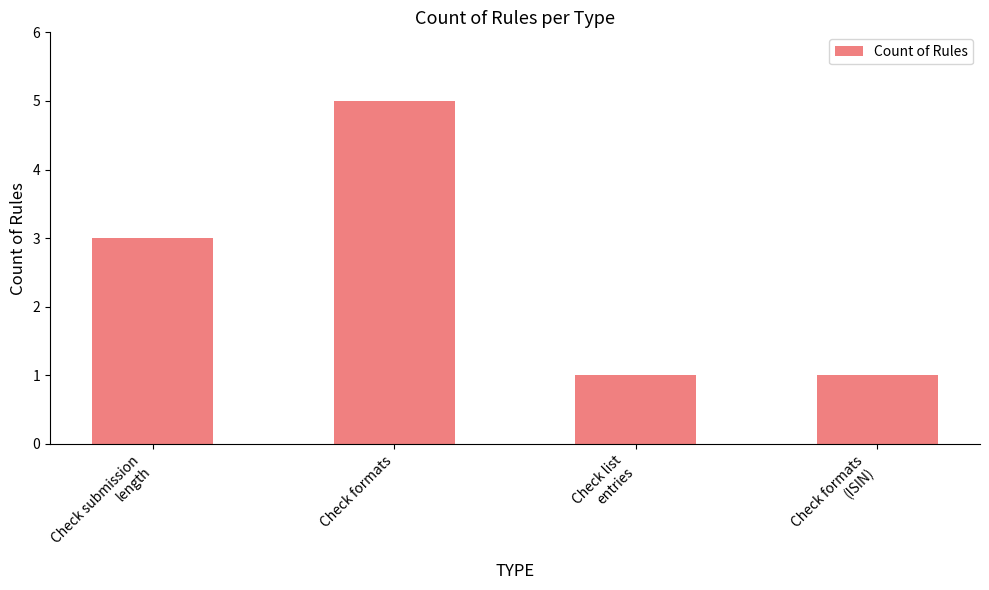

What is the maximum value shown in the chart?

5